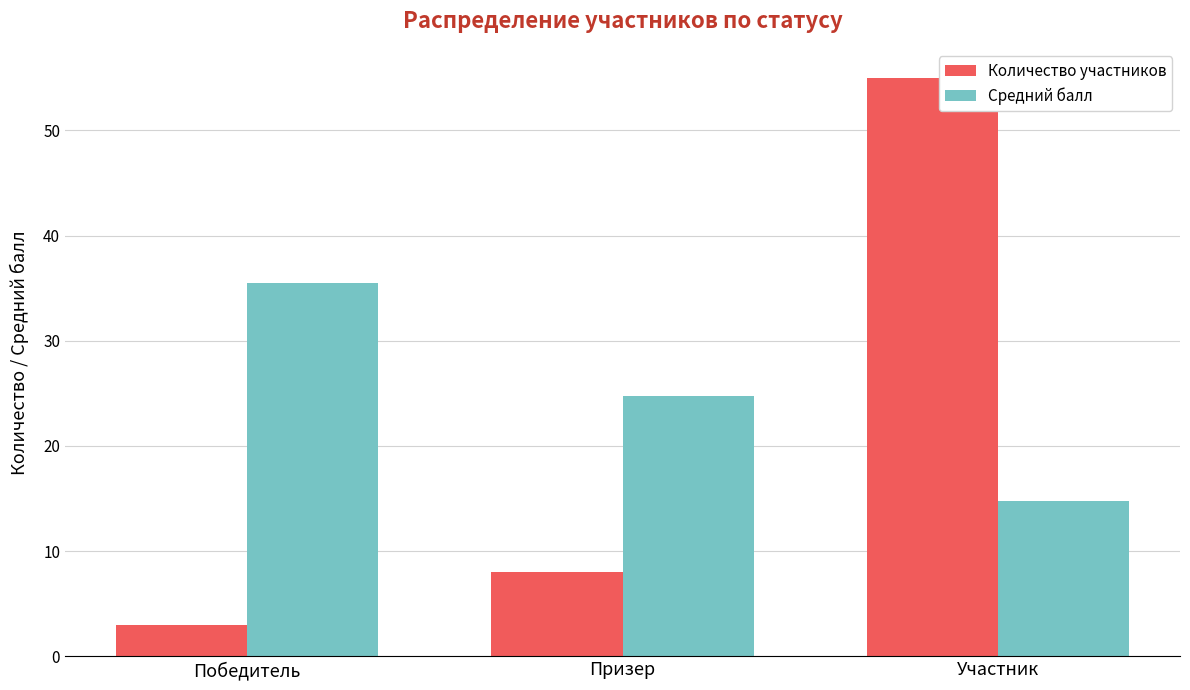

What is the maximum value for Средний балл?

35.5